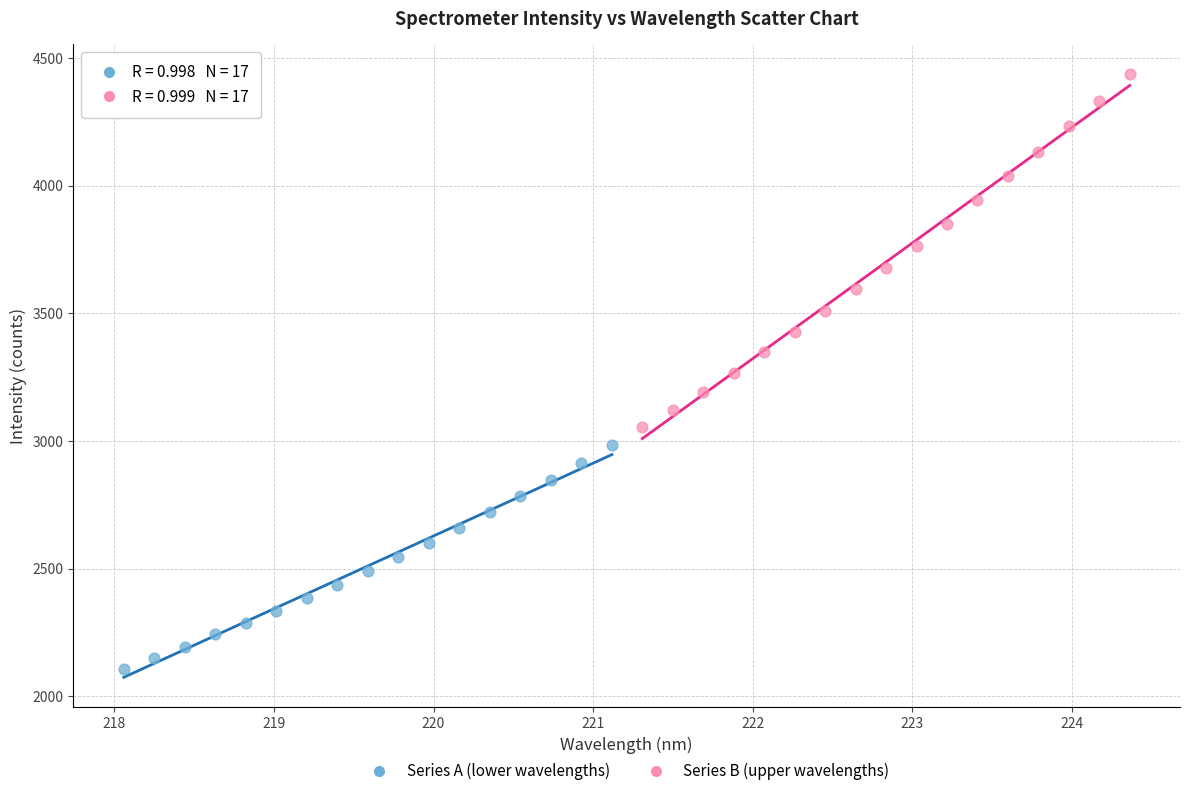

Which series contains the highest Y value?

Series B (upper wavelengths)